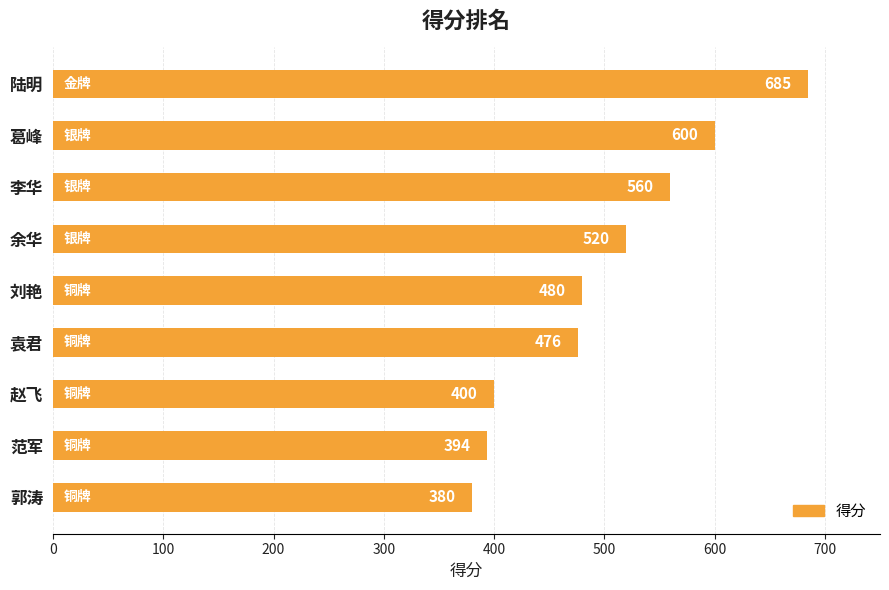

What is the sum of the values at 范军 and 李华?

954